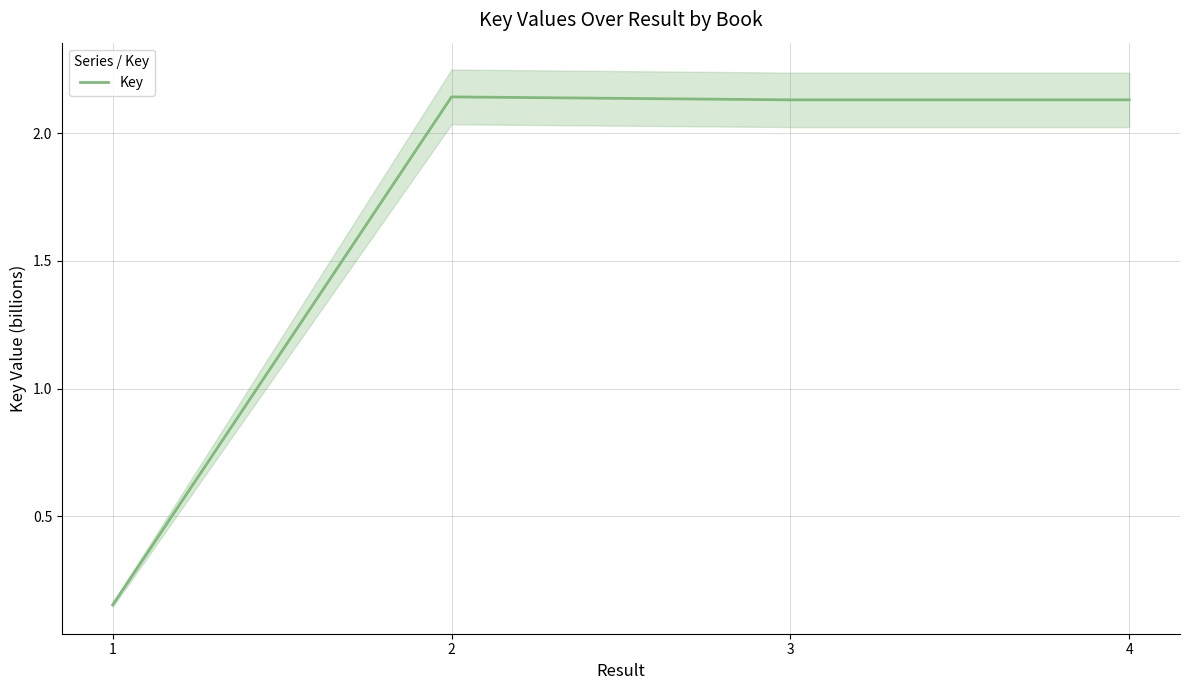

What is the value of the 4th point from the left?

2.1